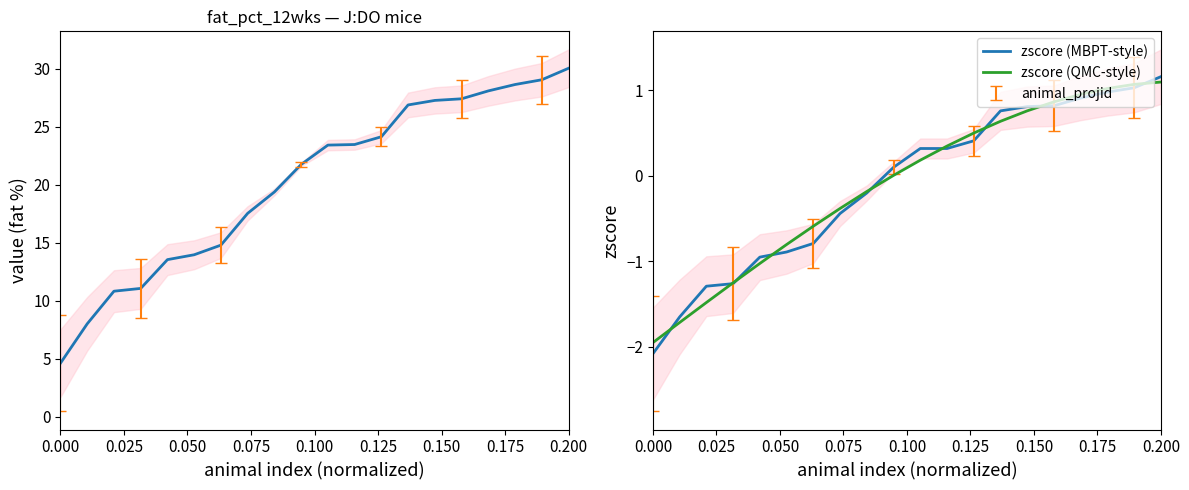

True or false: value and zscore (QMC-style) intersect in this chart.

False